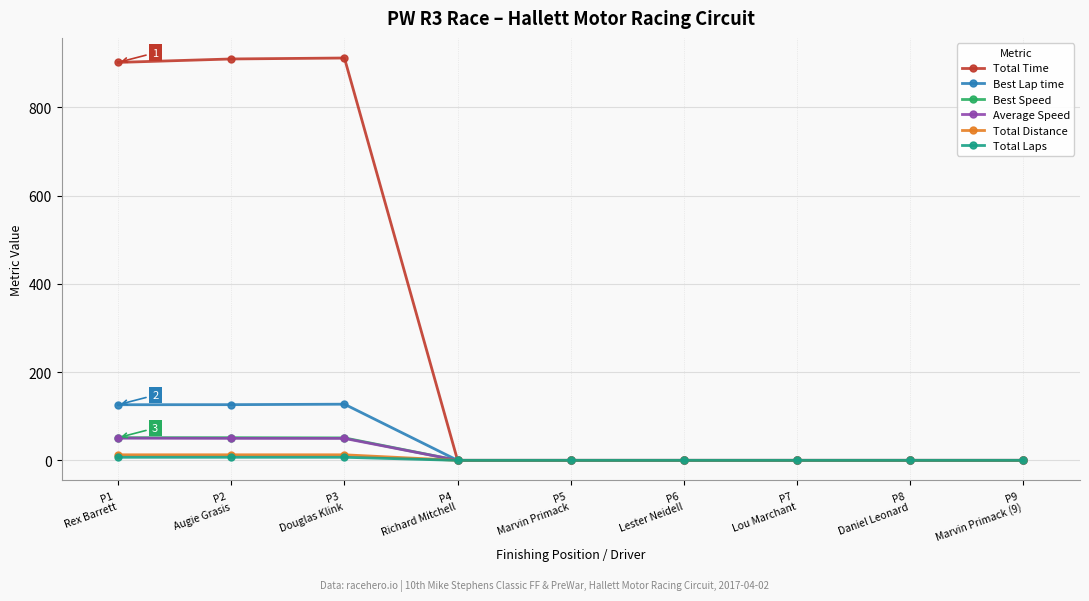

What is the highest value of the Best Speed series?

51.4